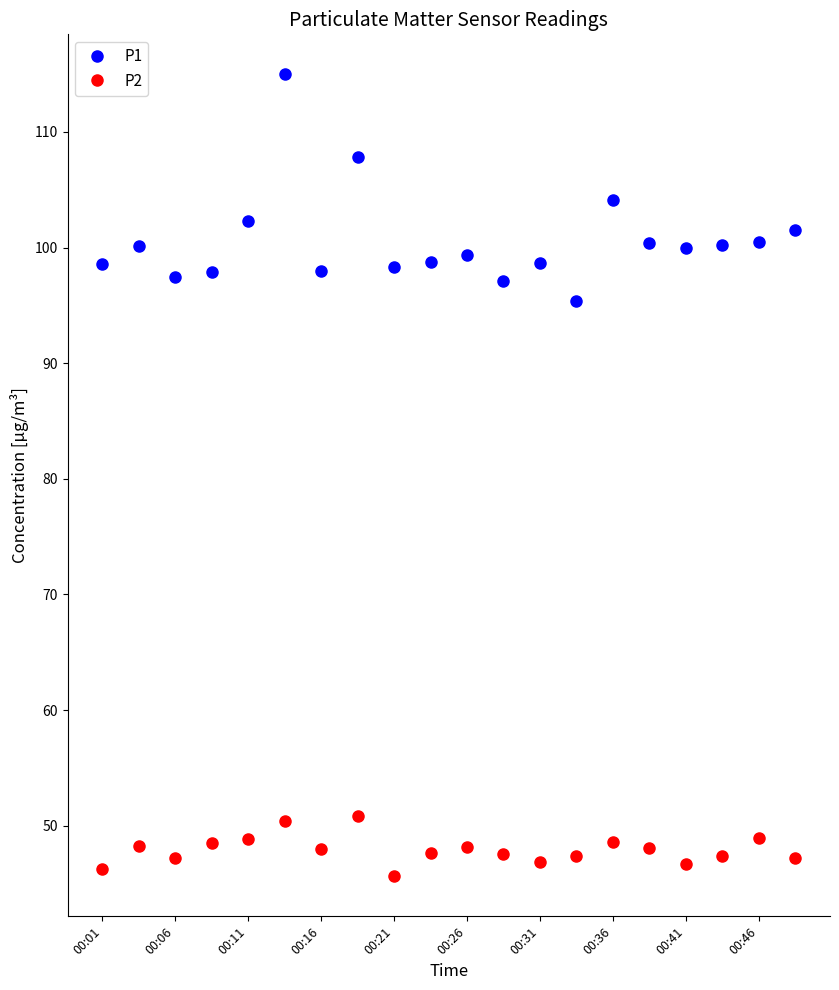

What is the difference between the maximum and second lowest values in the P1 series?

17.9